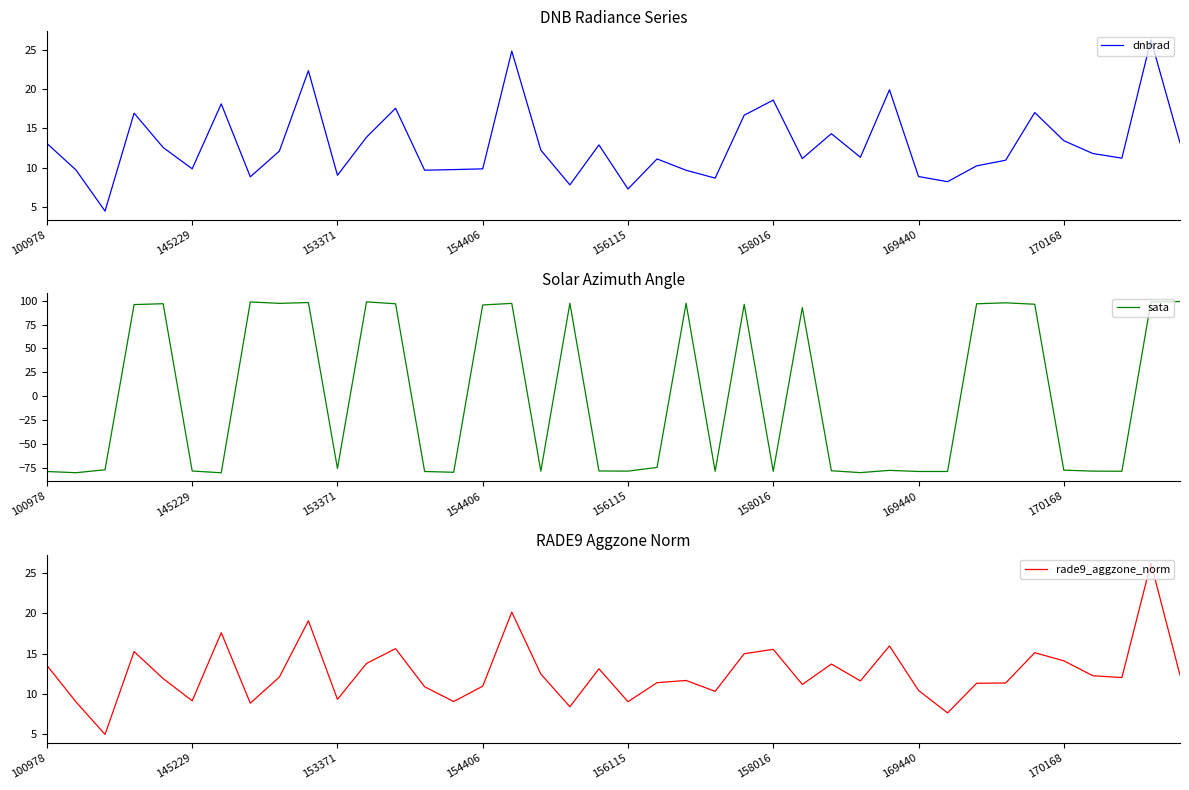

What is the total value across all series at 16?

142.1